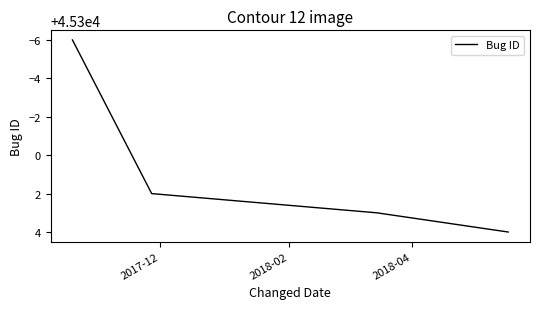

Count the values in the range 45302 to 45304.

3